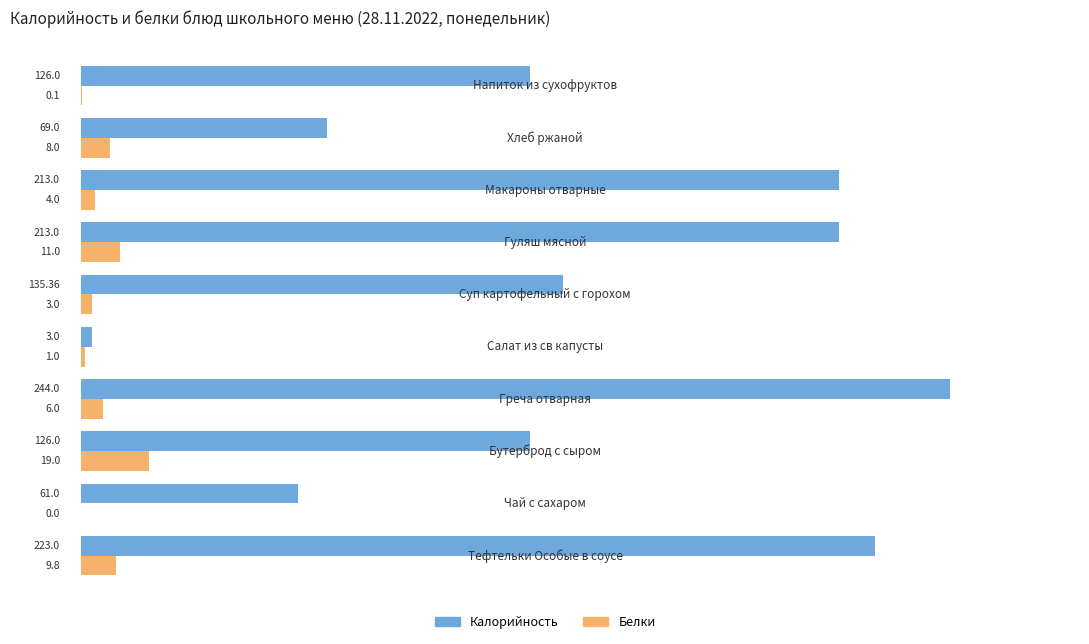

Which series has the largest total across all categories?

Калорийность